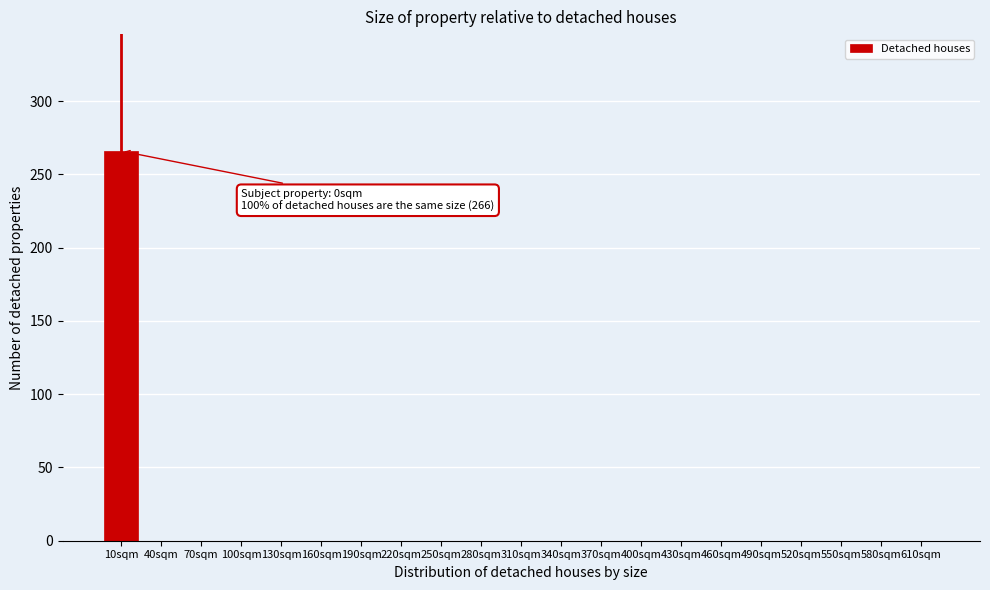

Reading right to left, extract all data points from this chart.

610sqm=0	580sqm=0	550sqm=0	520sqm=0	490sqm=0	460sqm=0	430sqm=0	400sqm=0	370sqm=0	340sqm=0	310sqm=0	280sqm=0	250sqm=0	220sqm=0	190sqm=0	160sqm=0	130sqm=0	100sqm=0	70sqm=0	40sqm=0	10sqm=266